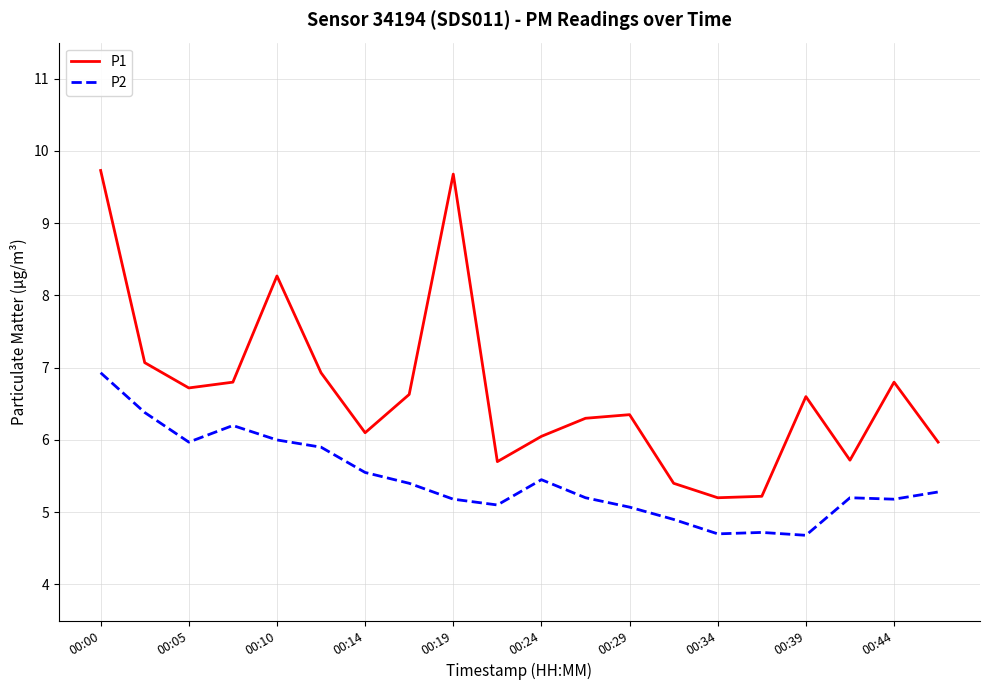

Is this an area chart (filled region under the line)?

No